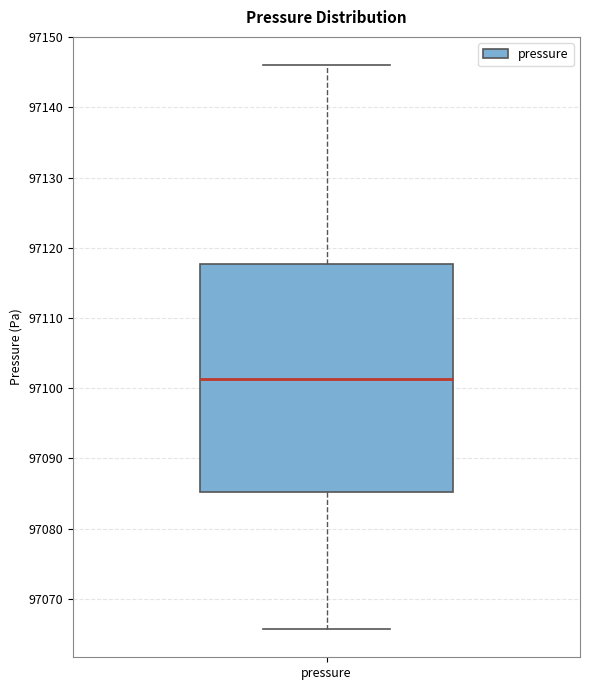

Transcribe this box plot: give where the median line is, the range the box spans, and where the two whiskers end, as read against the y-axis. The values are not printed on the chart, so give them approximately, as read against the axis.

median 97101, box 97085 to 97118, whiskers 97066 to 97146